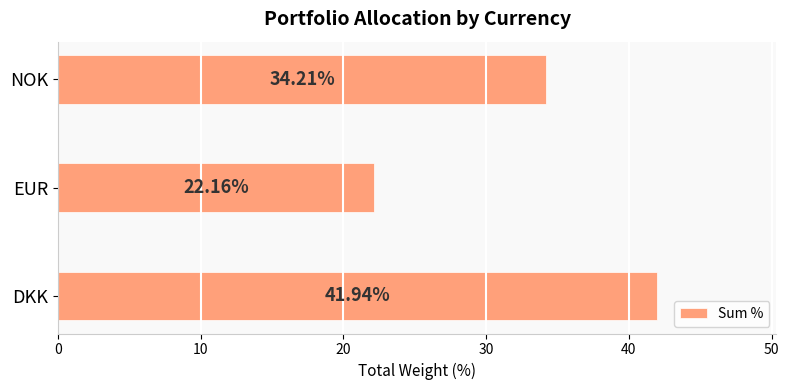

List the labels in order of value, smallest first.

EUR, NOK, DKK